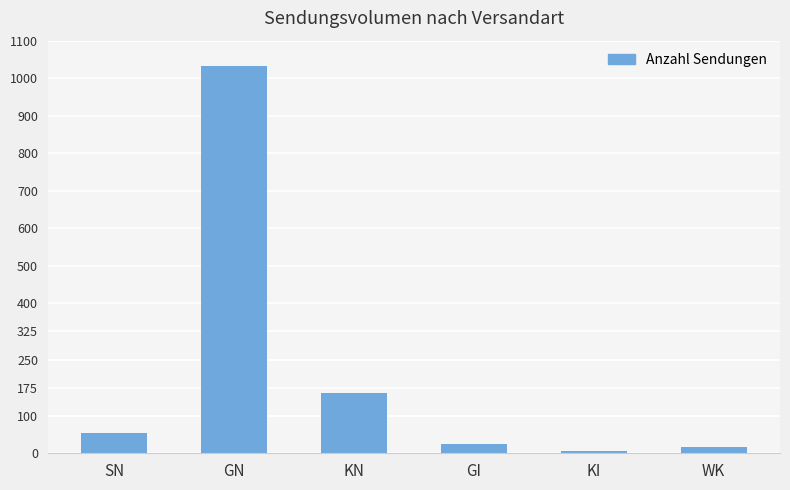

The chart shows a value of 54 at SN. True or false?

True